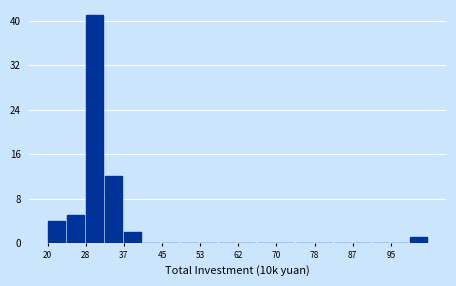

Which range on the x-axis has the tallest bar?

28 to 33